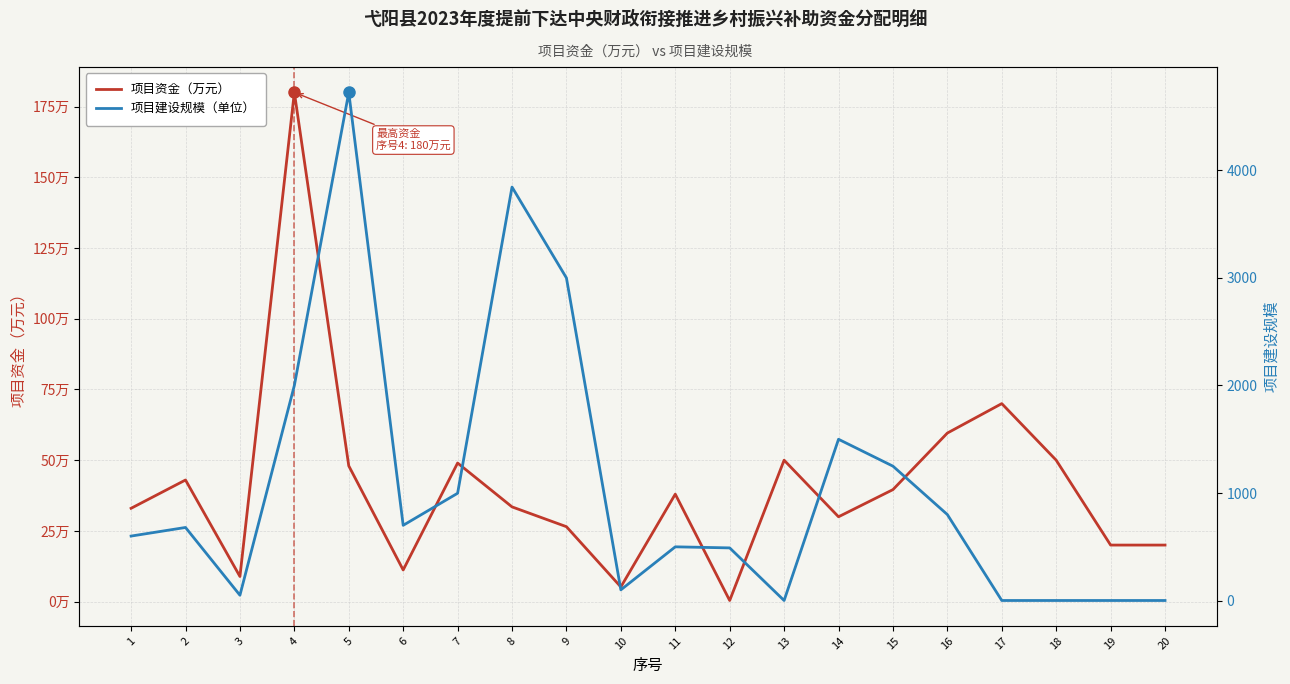

Rank the series by their average value, from lowest to highest.

项目资金（万元）, 项目建设规模（单位）